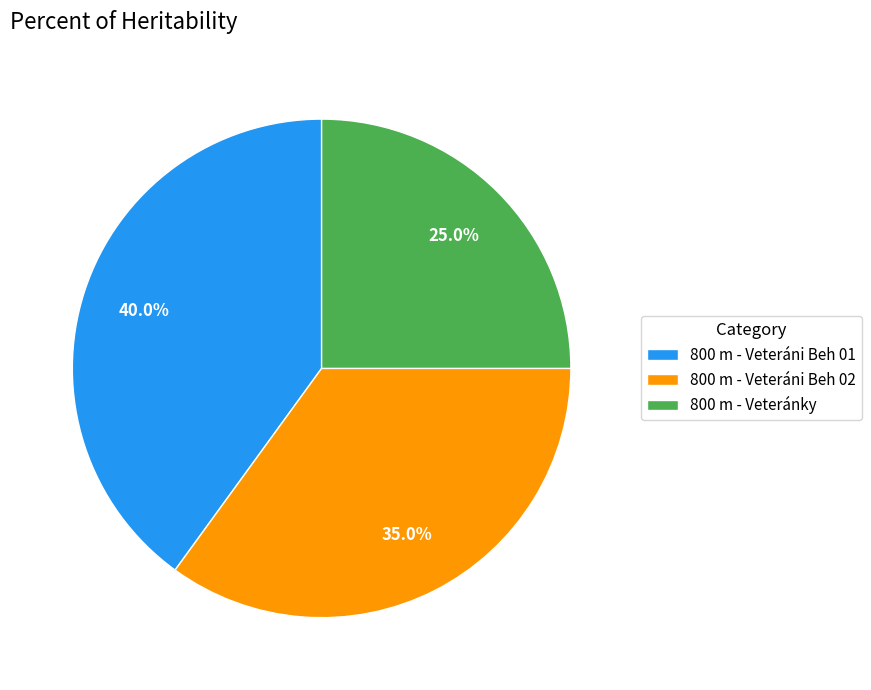

What is the largest slice in the pie chart?

800 m - Veteráni Beh 01